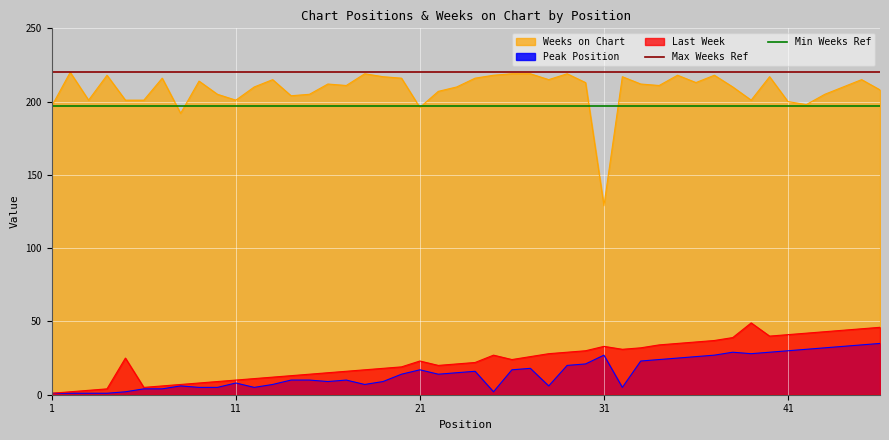

True or false: Last Week and Weeks on Chart cross at least once.

False